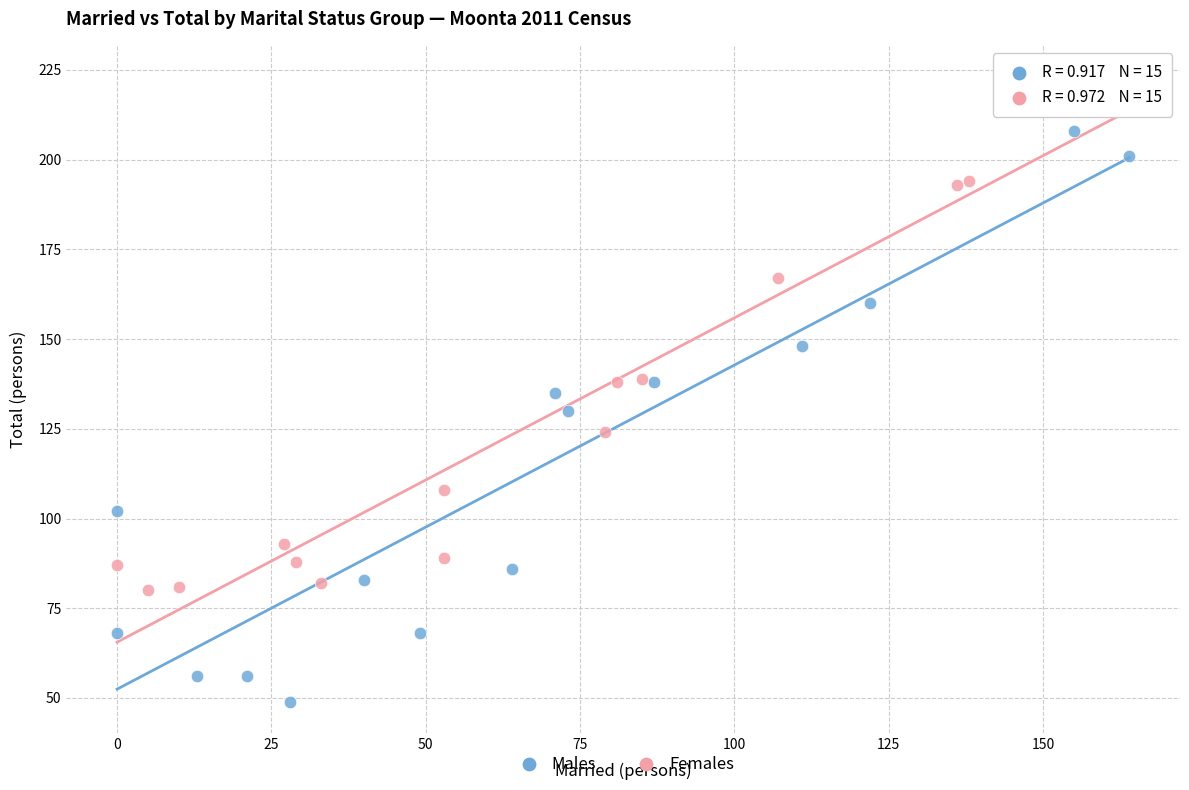

Which series contains the lowest Y value?

Males